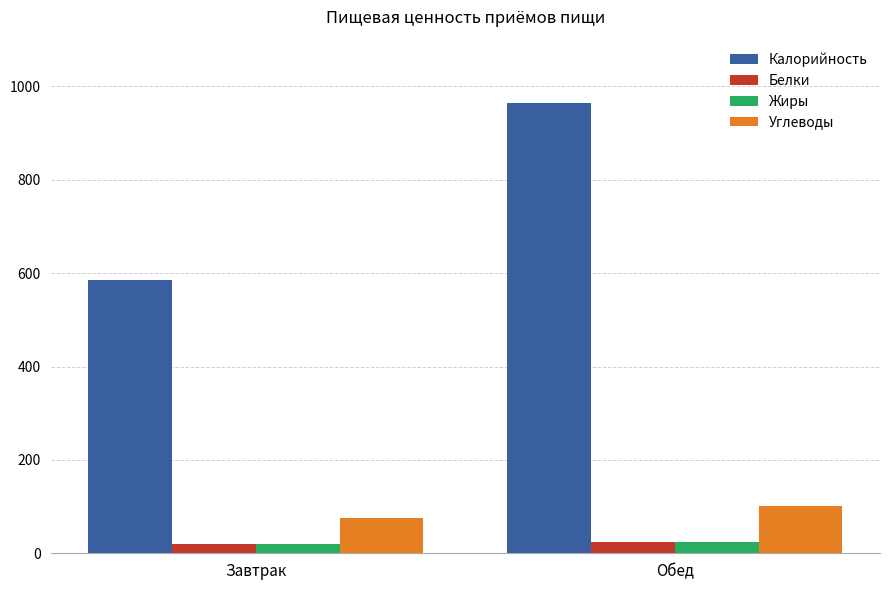

What is the difference between the highest and lowest values at Обед?

939